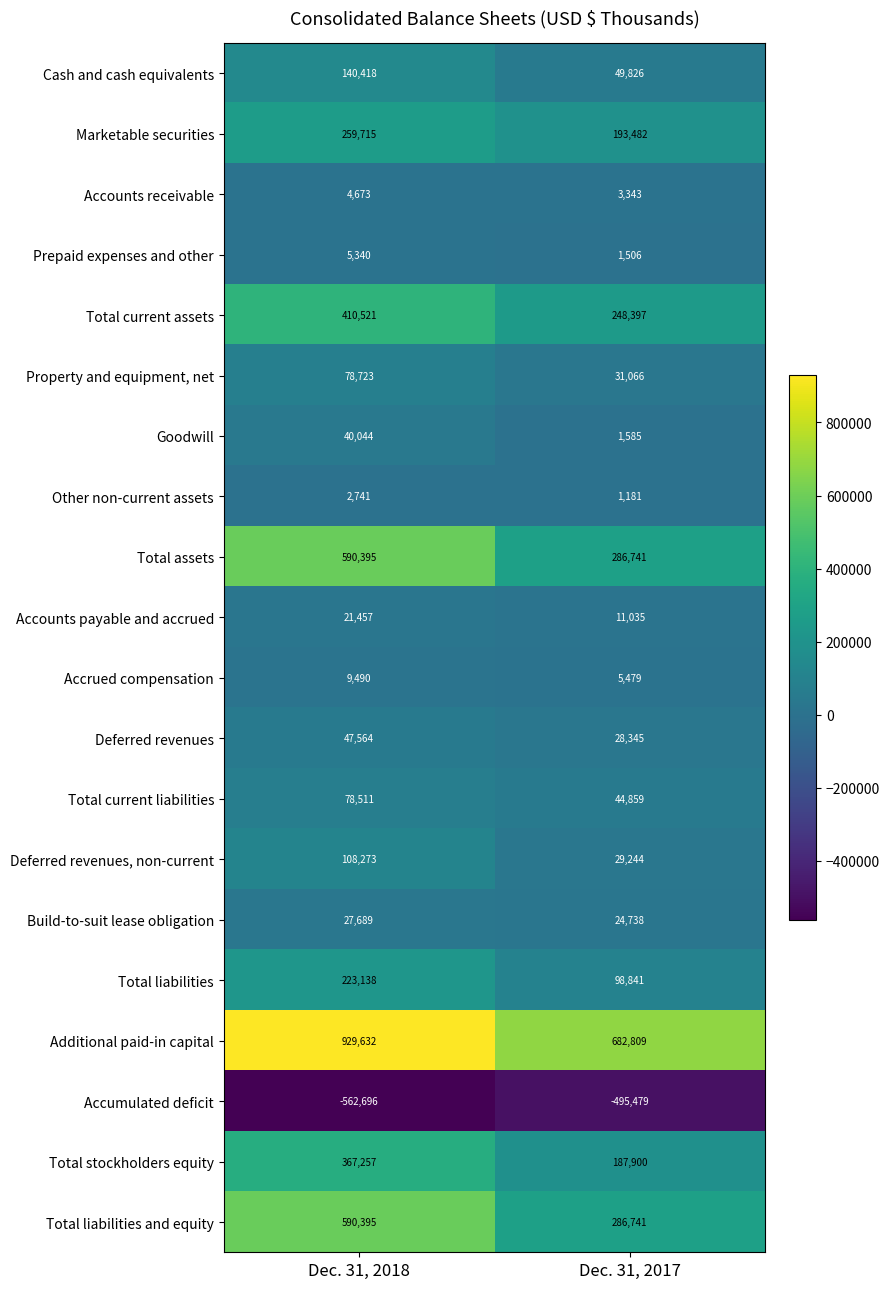

What is the greatest value displayed?

929632